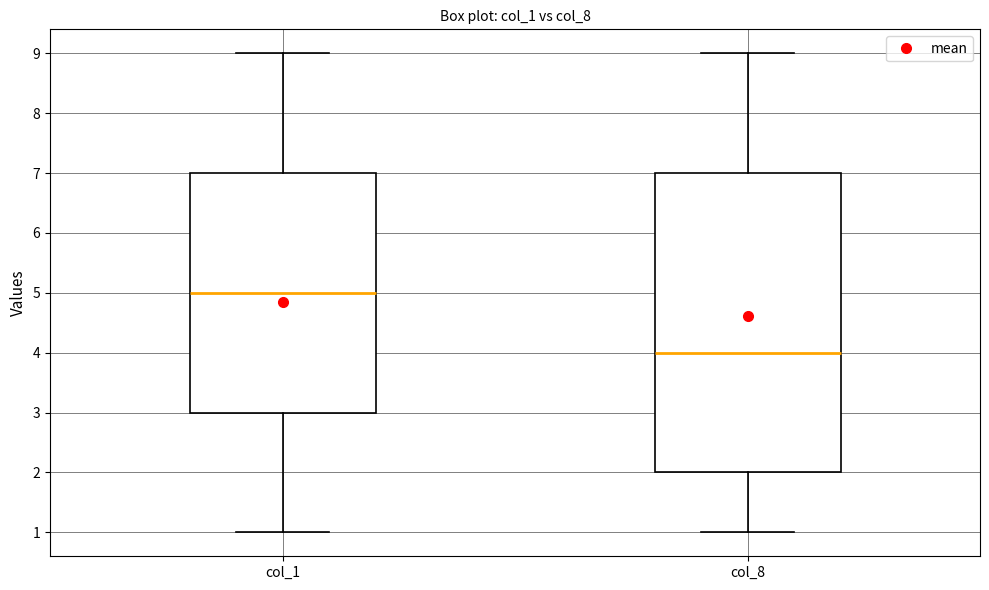

Reading left to right, read every box against the y-axis: the position of its median line, the range the box covers, and the ends of its whiskers. The values are not printed on the chart, so give them approximately, as read against the axis.

col_1: median 5, box 3 to 7, whiskers 1 to 9
col_8: median 4, box 2 to 7, whiskers 1 to 9